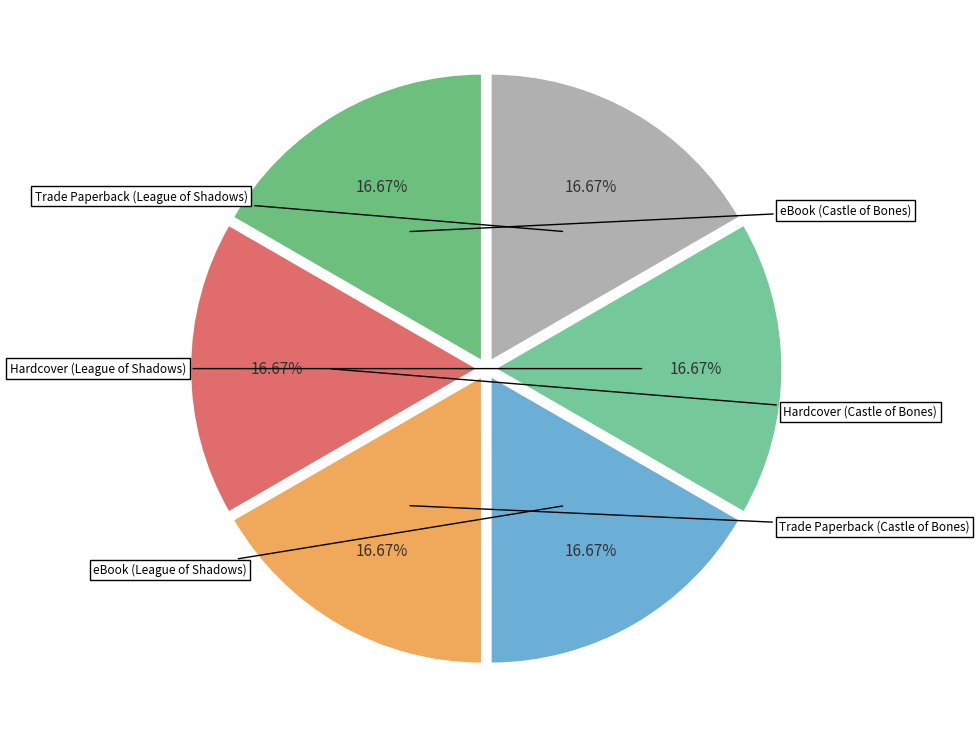

To the nearest percent, what percentage of the pie is eBook (Castle of Bones)?

17%